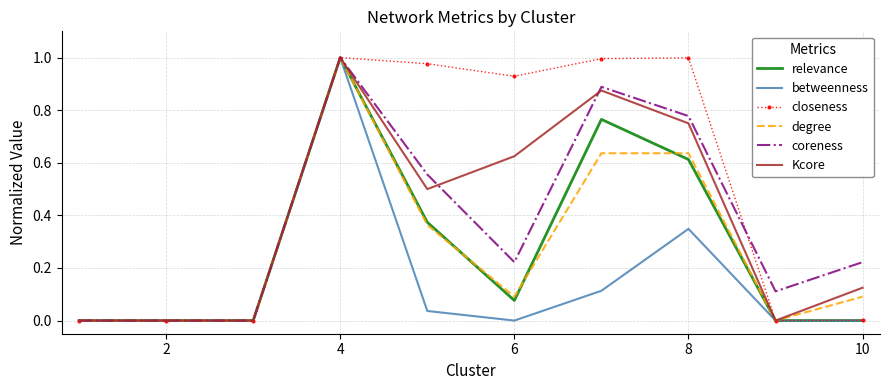

Which series has the largest total across all categories?

closeness